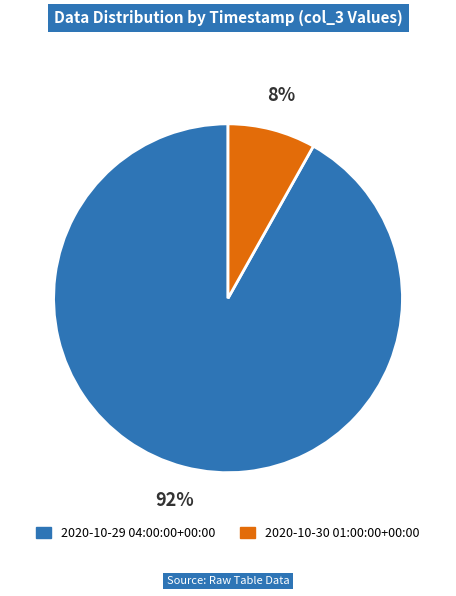

The 2020-10-30 01:00:00+00:00 slice represents 8% of the pie. True or false?

True